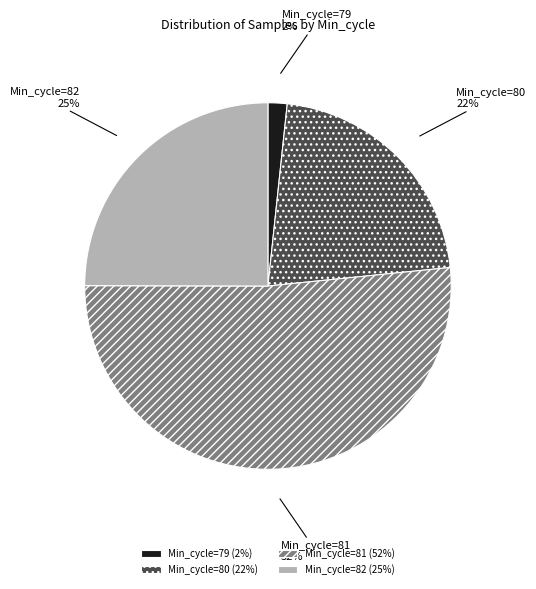

To the nearest percent, what is the average slice percentage?

25%